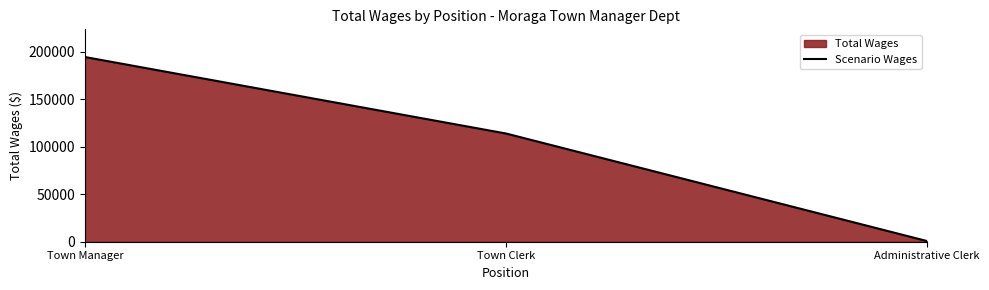

What is the sum of the values at Town Clerk and Town Manager?

308474